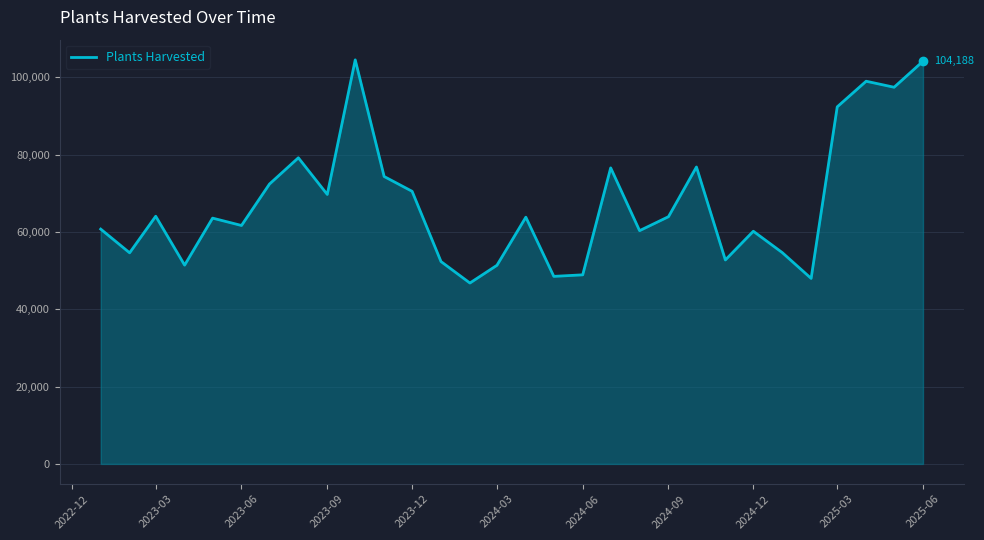

What is the difference between the second highest and second lowest values?

56192